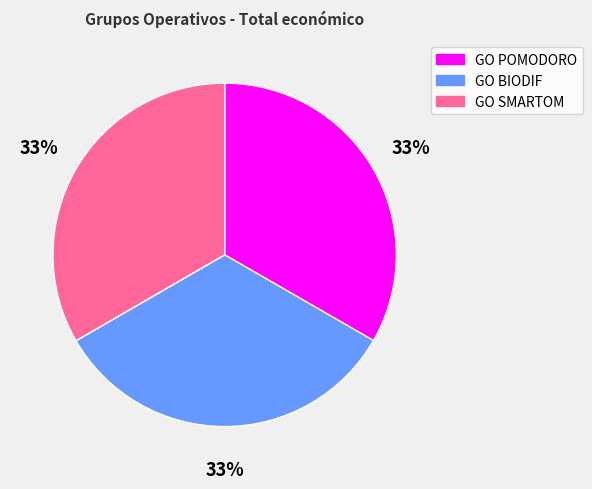

Does GO BIODIF account for over 50% of the chart?

No